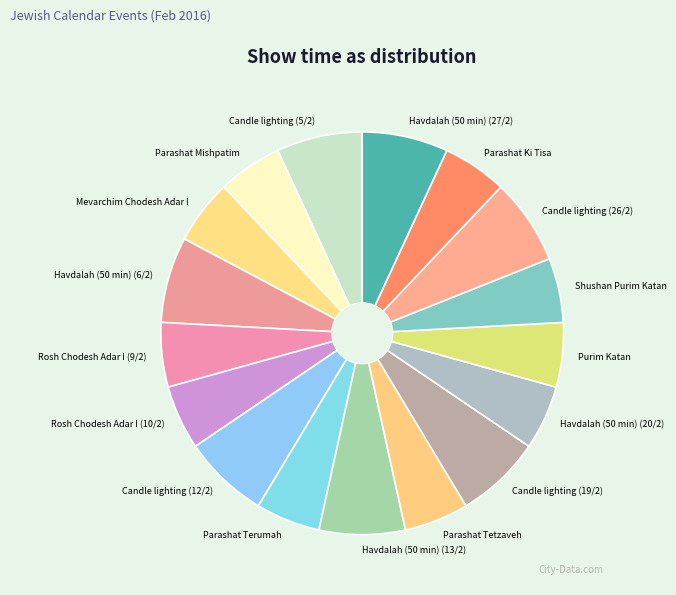

Is there a majority slice in this chart?

No